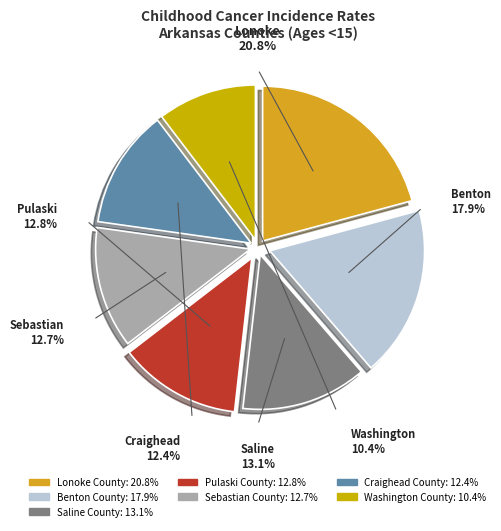

To the nearest percent, what is the average slice percentage?

14%